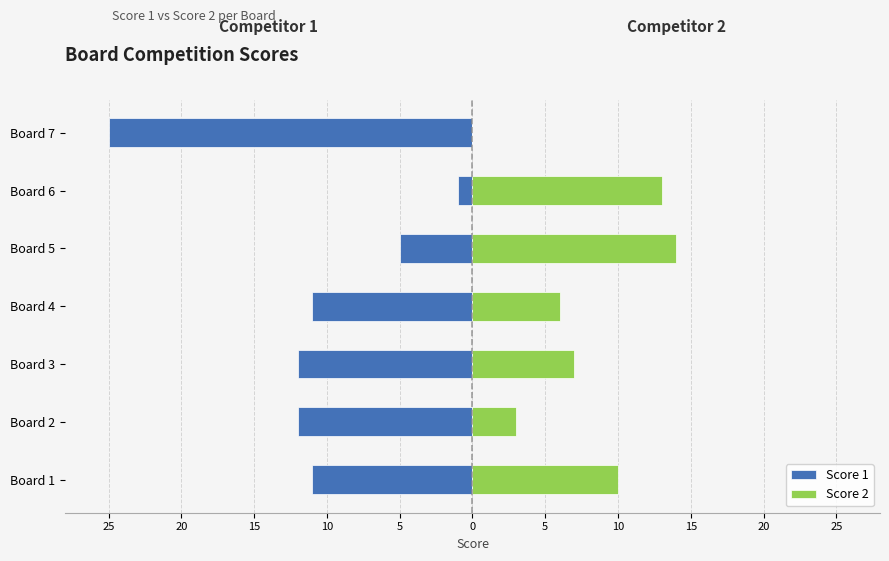

What is the difference between the maximum and minimum values in the Score 2 series?

14